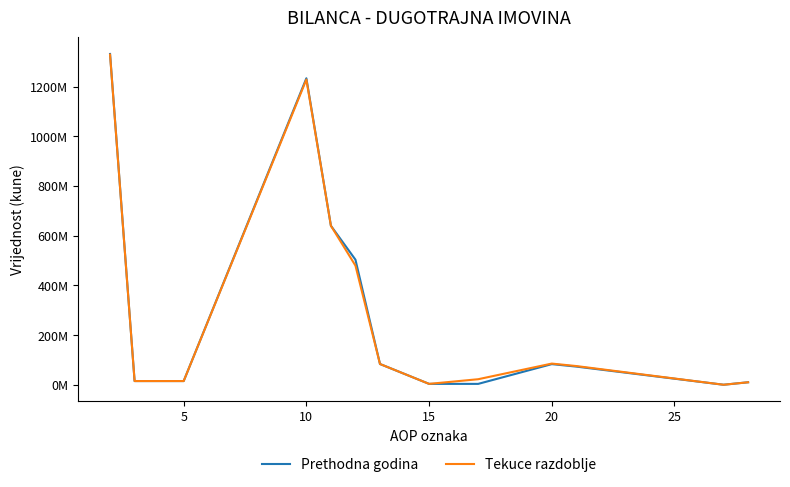

What are all the series names shown in the legend?

Prethodna godina, Tekuce razdoblje